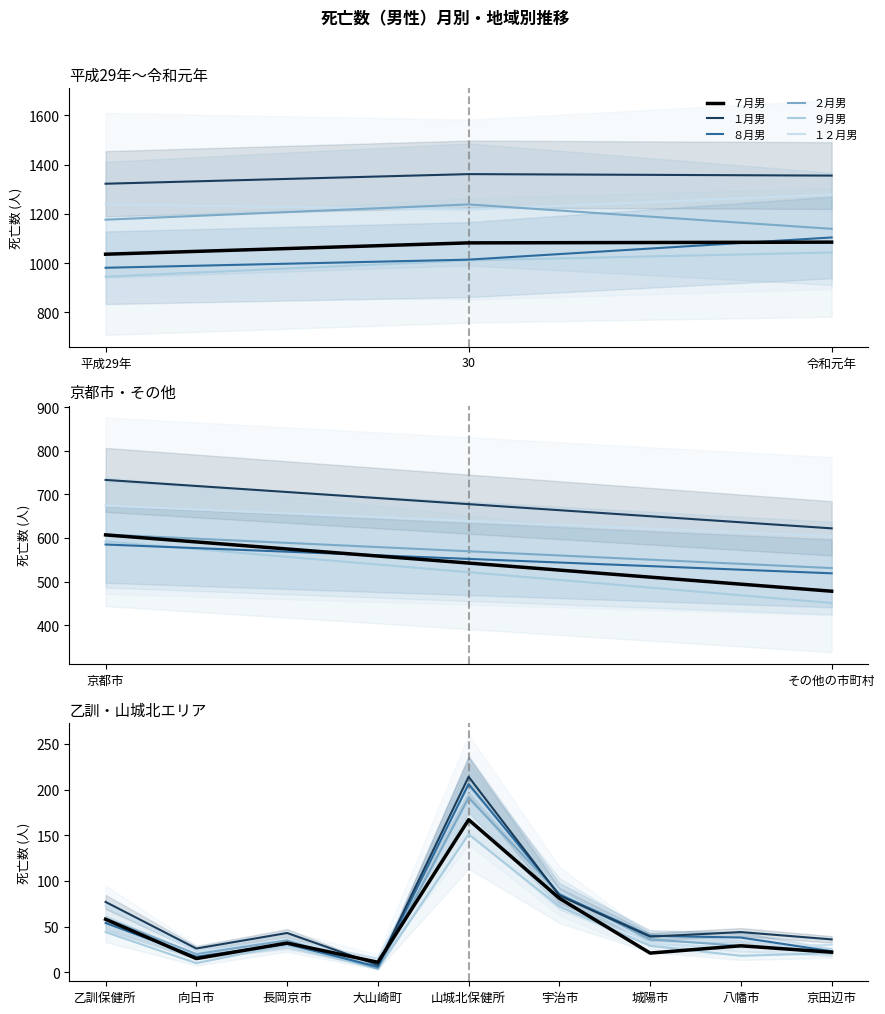

What is the difference between the second highest and second lowest values in the １２月男 series?

66